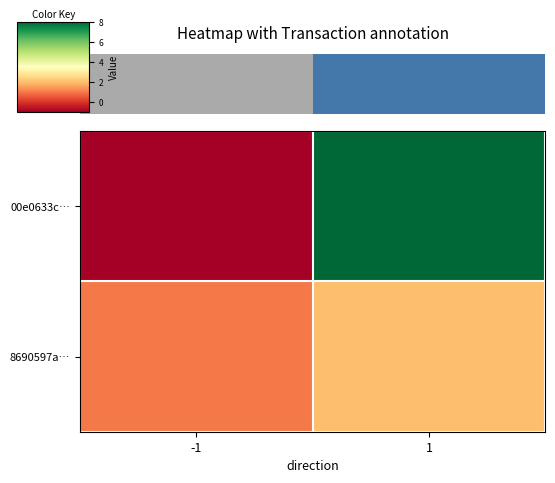

Between 1 and -1, which is larger?

1